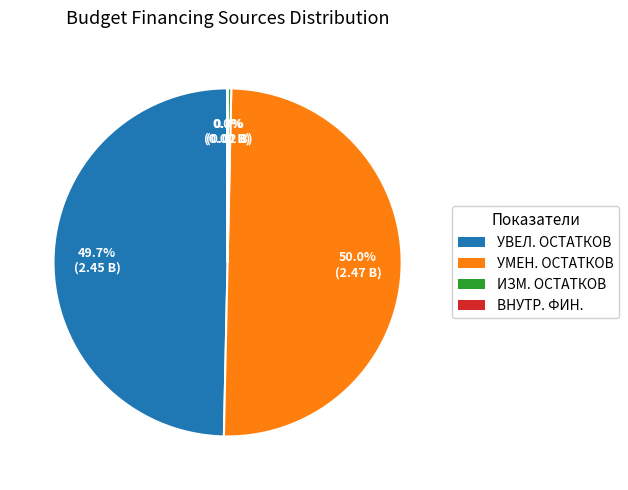

Count the number of slices in the pie.

4